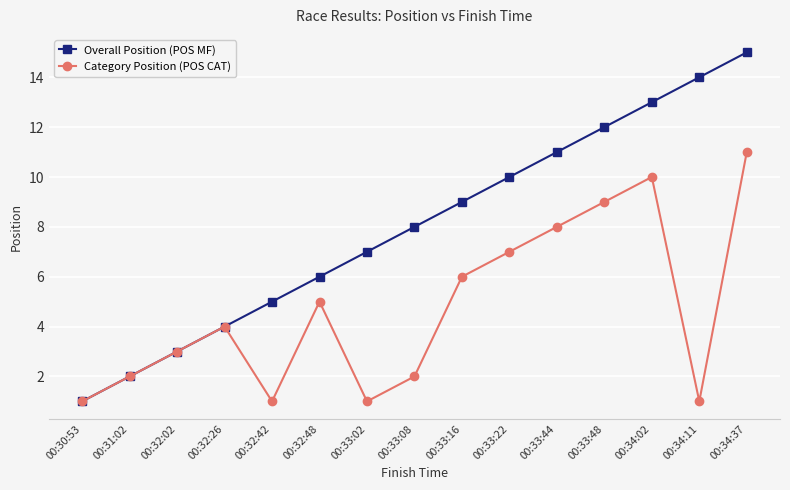

What are all the series names shown in the legend?

Overall Position (POS MF), Category Position (POS CAT)